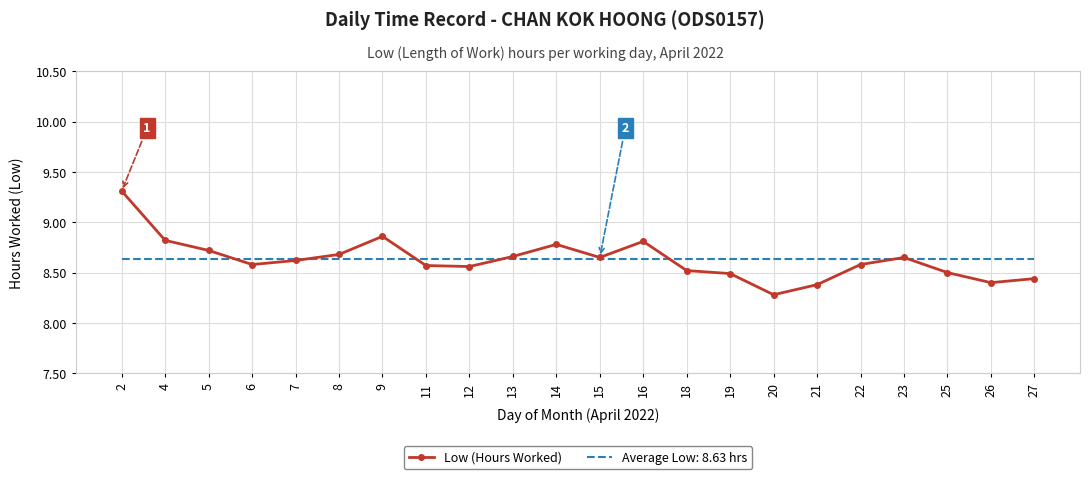

Which series has the largest range (max minus min)?

Low (Hours Worked)